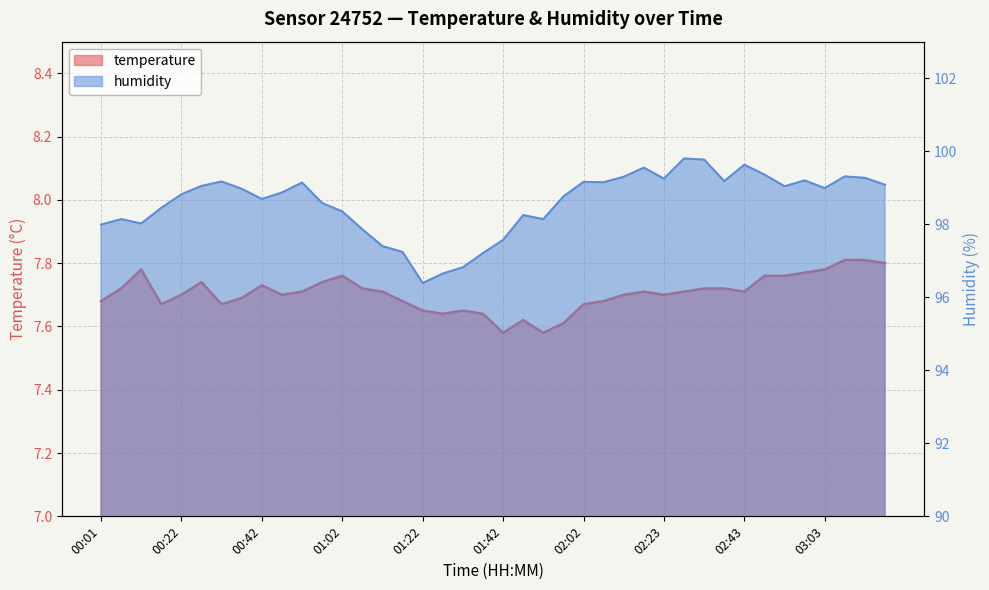

What is the average value of the humidity series?

98.6